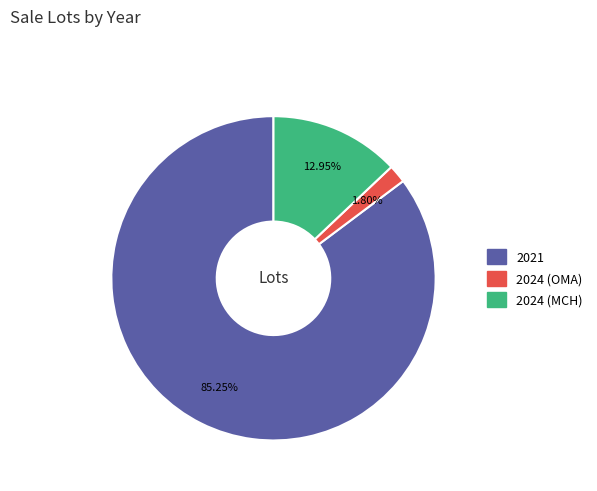

To the nearest percent, what percentage of the pie is 2021?

85%